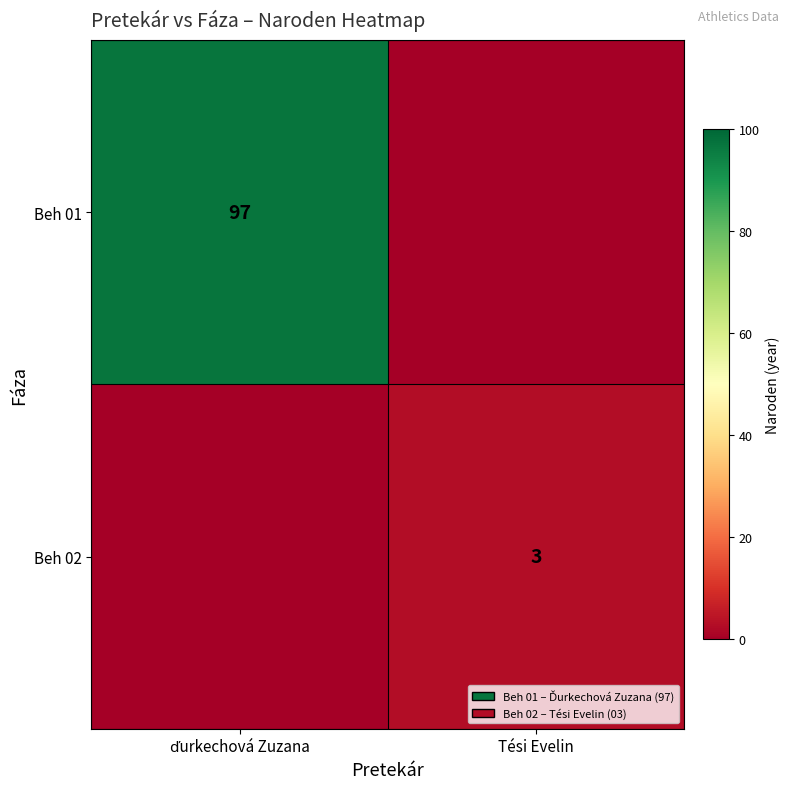

What is the spread (max minus min) of values at ďurkechová Zuzana?

97